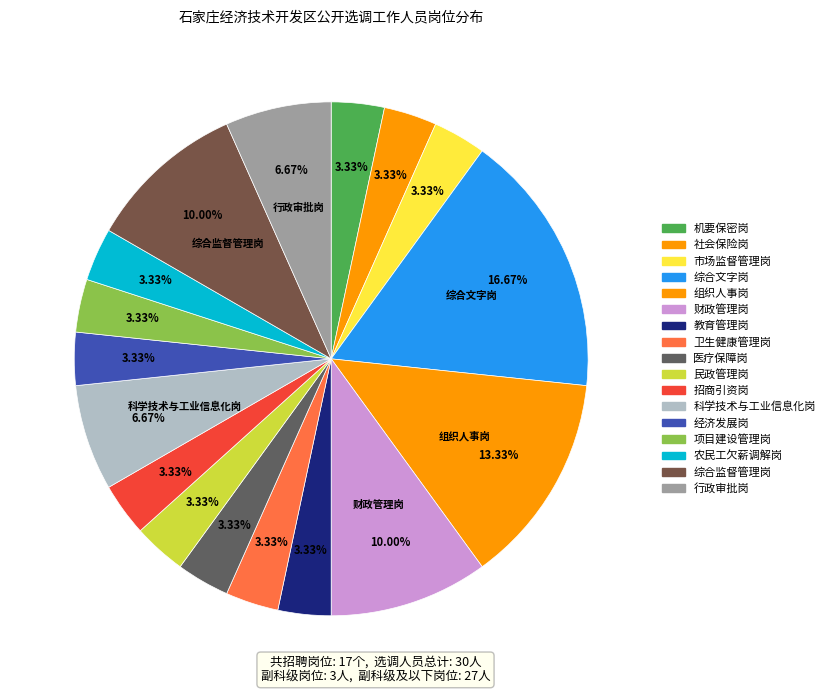

Which category has the smallest portion of the pie?

机要保密岗